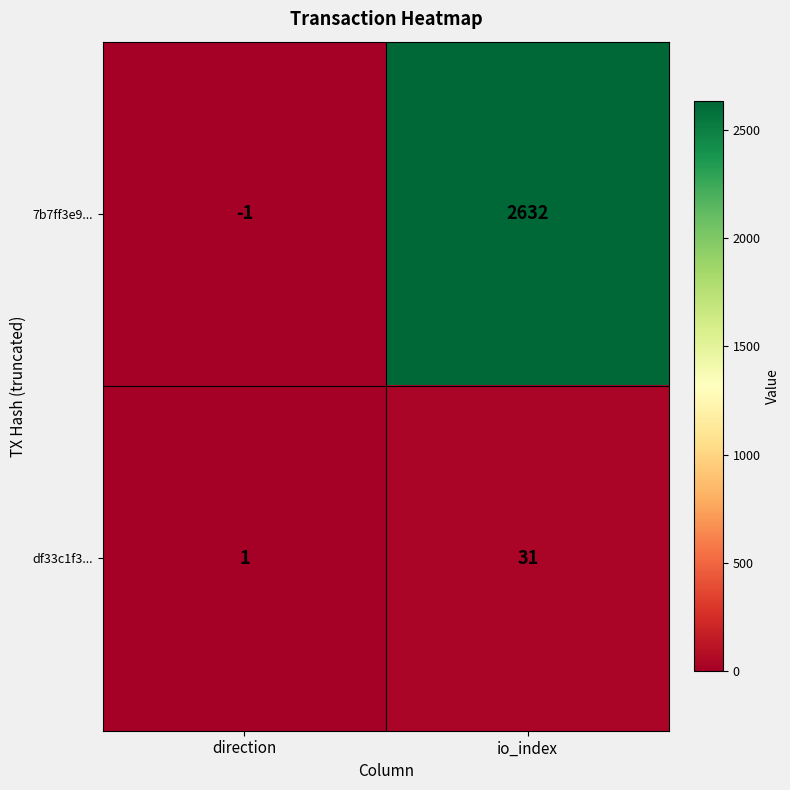

At which category is the sum across all series the highest?

io_index